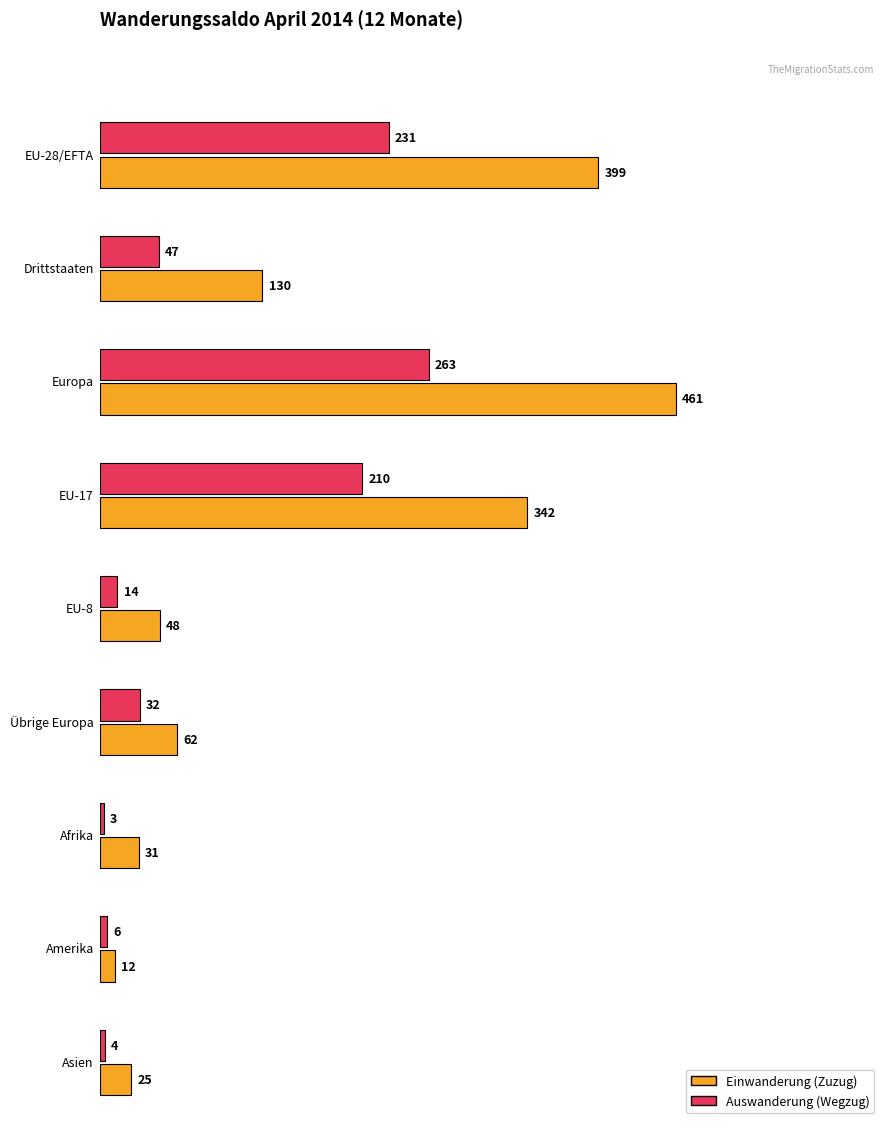

Reading left to right, list all the values displayed in this chart.

Einwanderung (Zuzug): EU-28/EFTA=399	Drittstaaten=130	Europa=461	EU-17=342	EU-8=48	Übrige Europa=62	Afrika=31	Amerika=12	Asien=25
Auswanderung (Wegzug): EU-28/EFTA=231	Drittstaaten=47	Europa=263	EU-17=210	EU-8=14	Übrige Europa=32	Afrika=3	Amerika=6	Asien=4